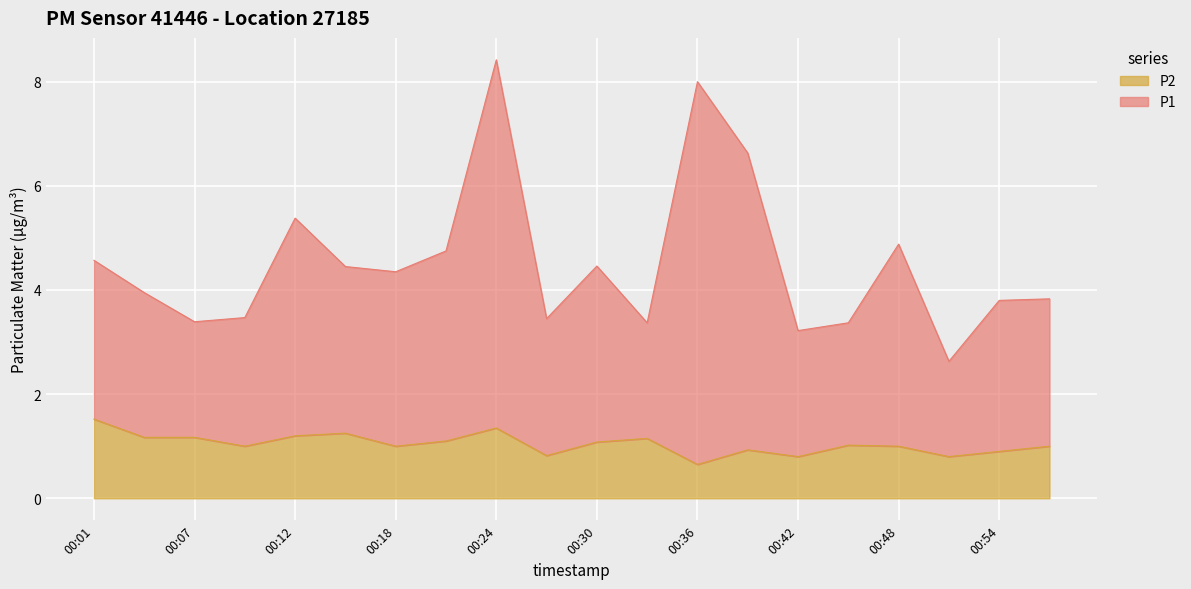

What is the difference between the maximum and minimum values in the P2 series?

0.9